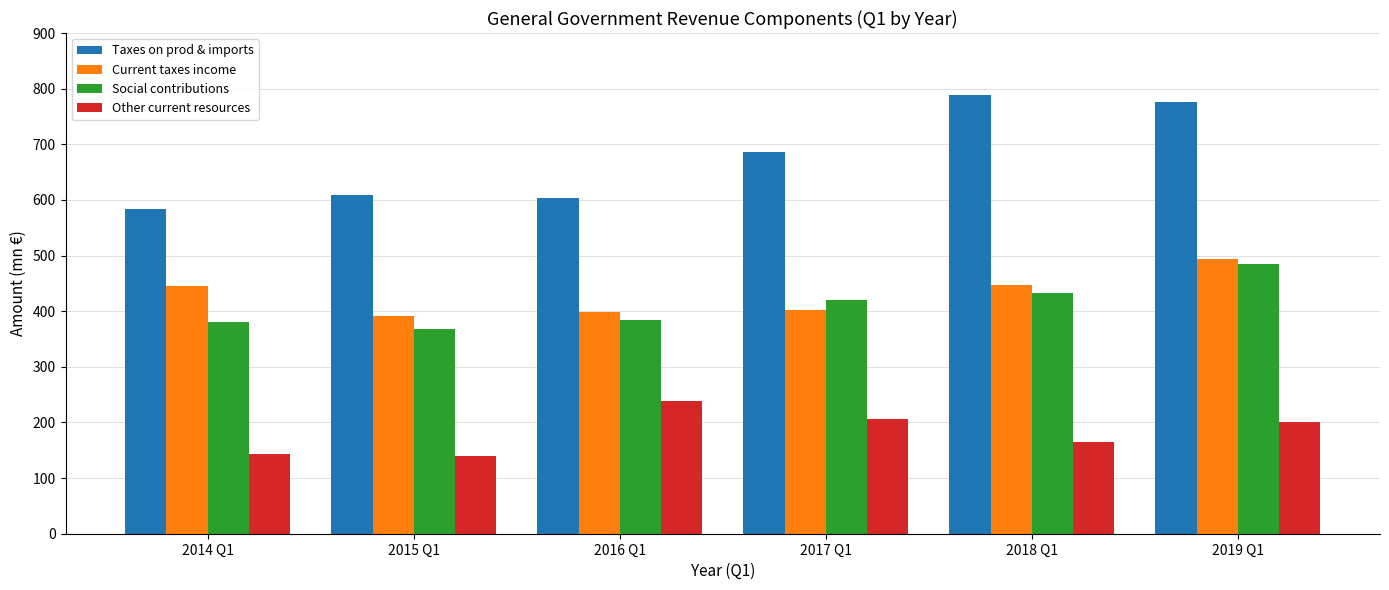

How many values in the Social contributions series are below 419?

3